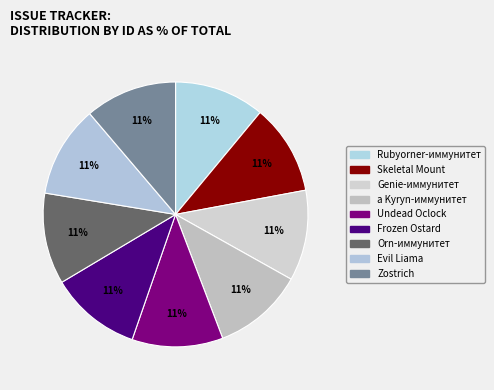

How many segments does this pie chart have?

9